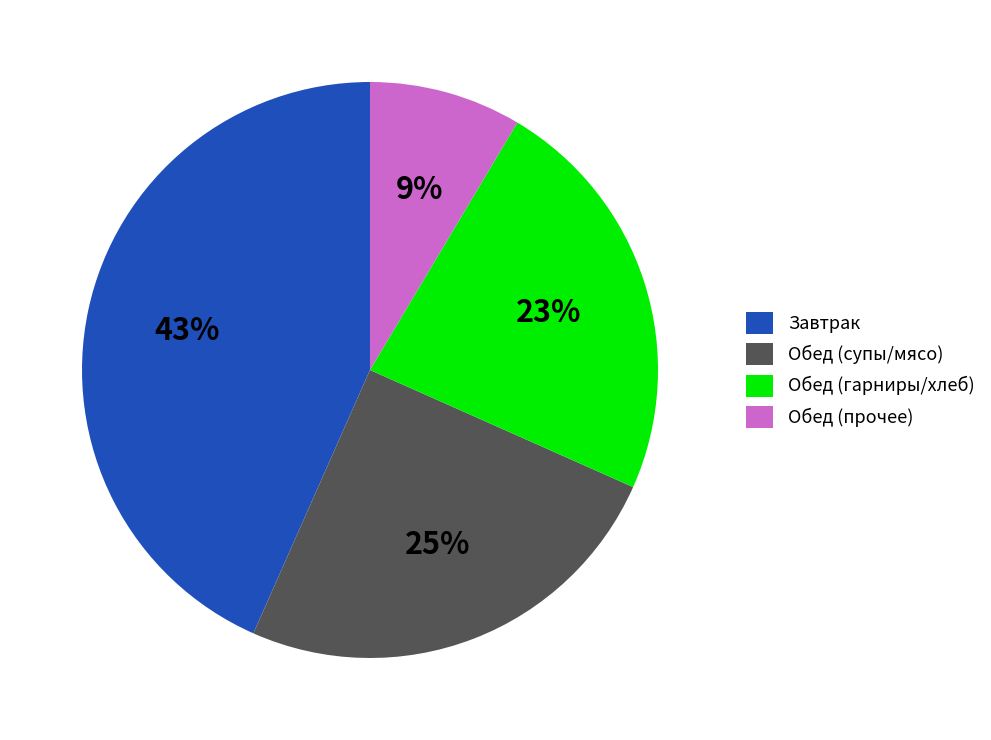

To the nearest percent, what percentage of the pie is Завтрак?

43%